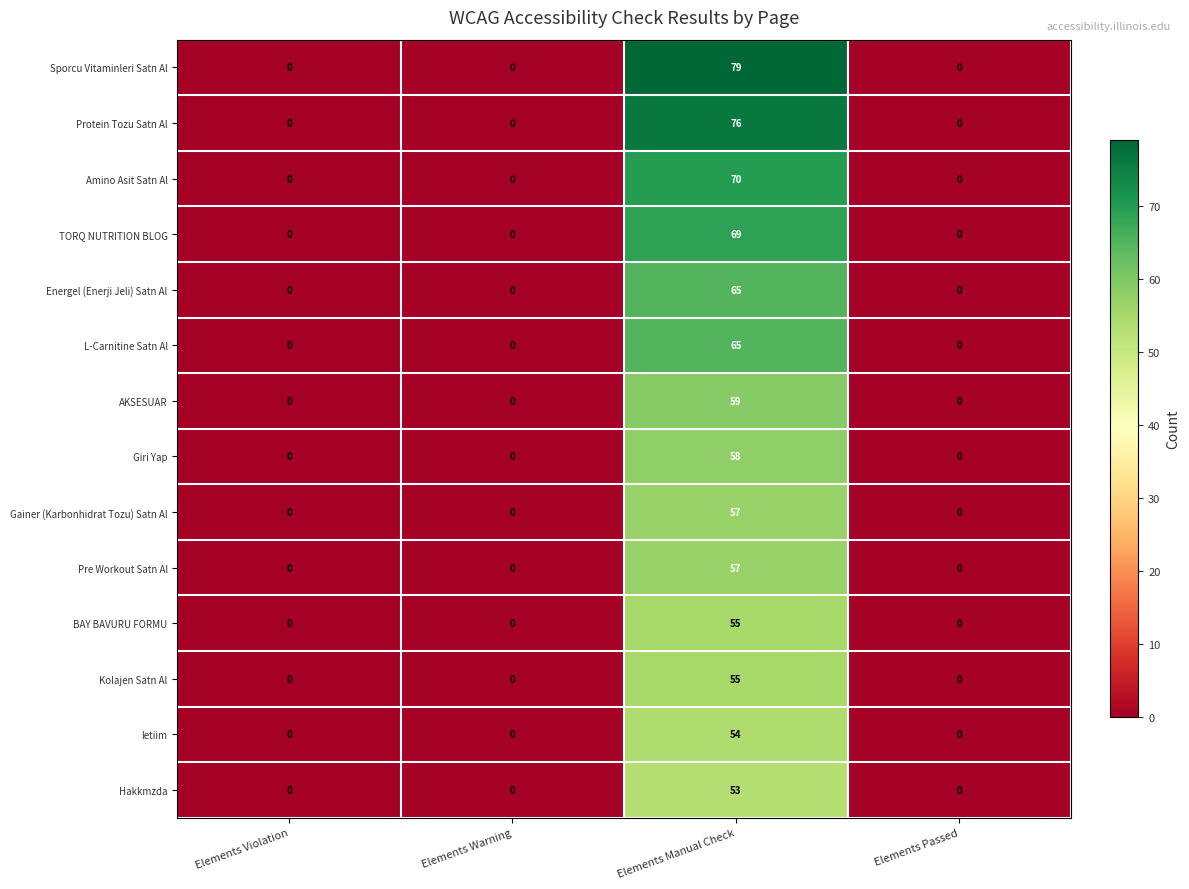

What is the spread (max minus min) of values at Elements Manual Check?

26